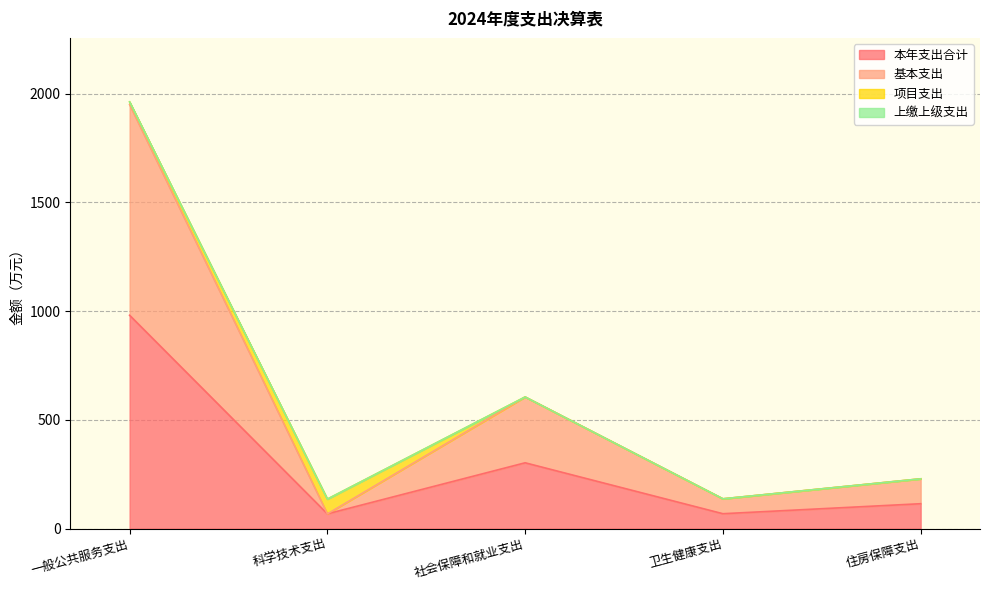

What position from the left is 社会保障和就业支出?

3